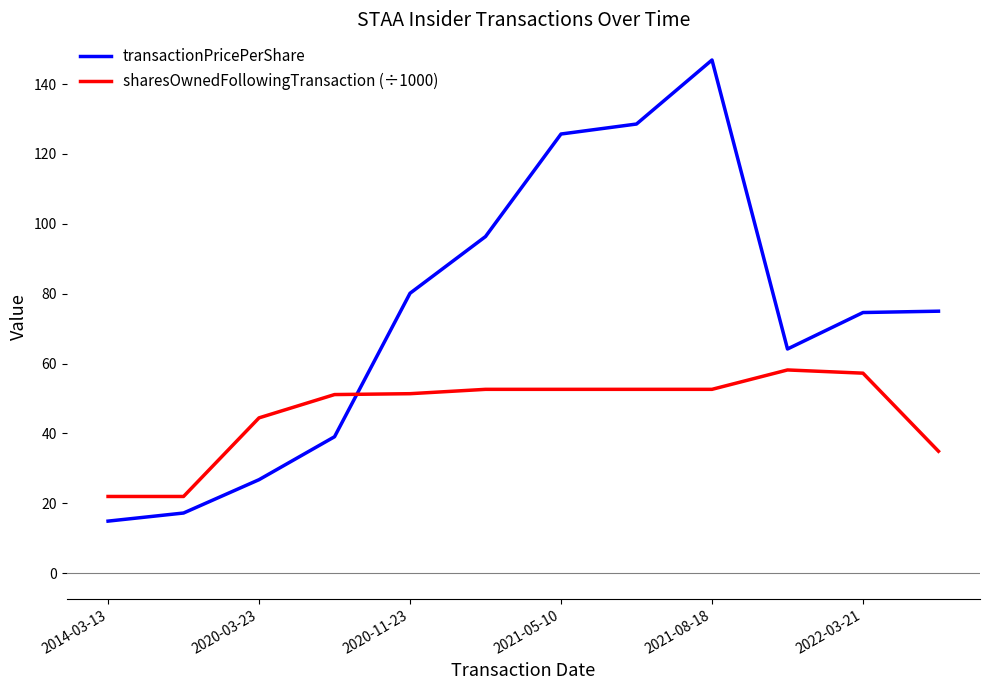

What is the lowest value of the sharesOwnedFollowingTransaction (÷1000) series?

22.0